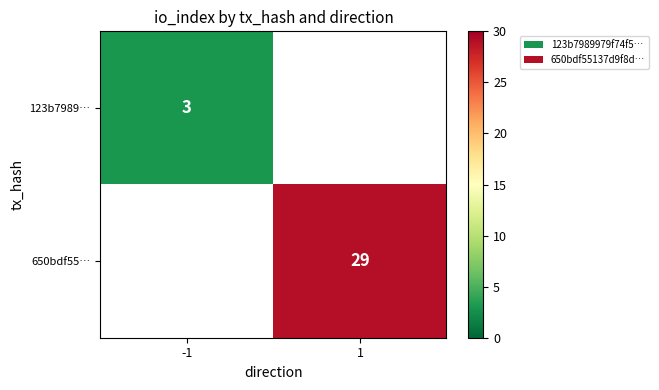

The value of 123b7989… at -1 is 3. True or false?

True